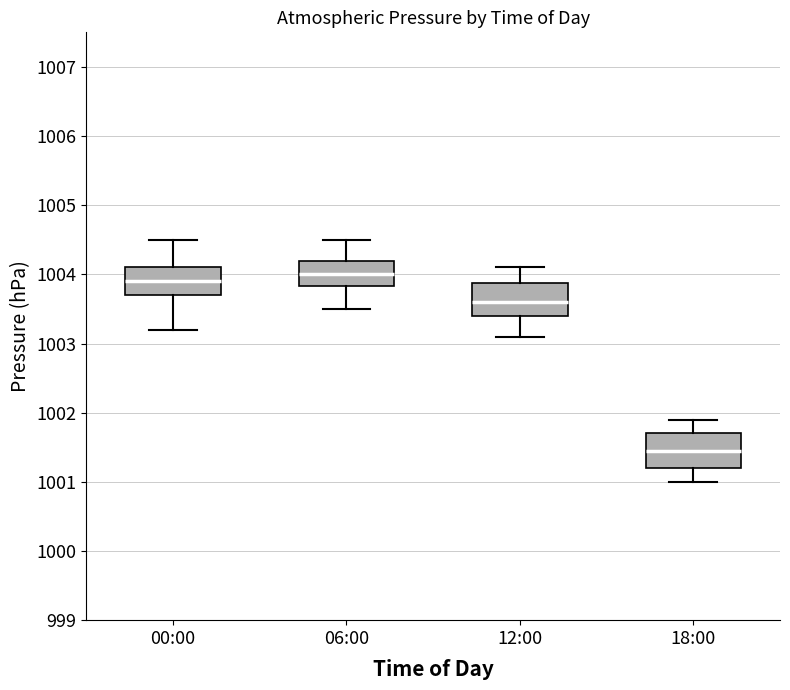

Where does the lower whisker of the box for 18:00 end on the y-axis? The values are not printed on the chart, so give them approximately, as read against the axis.

1001.0